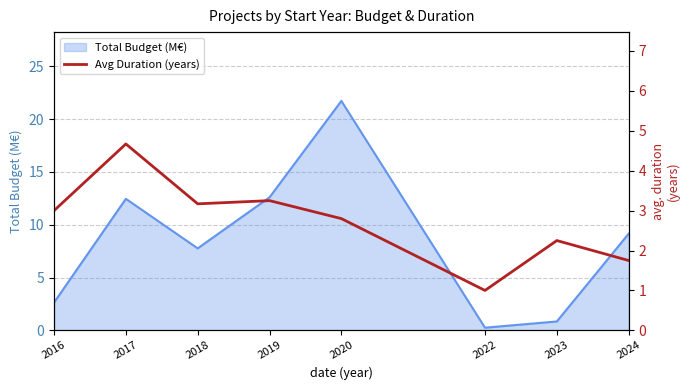

What is the difference between the maximum and minimum values?

3.7